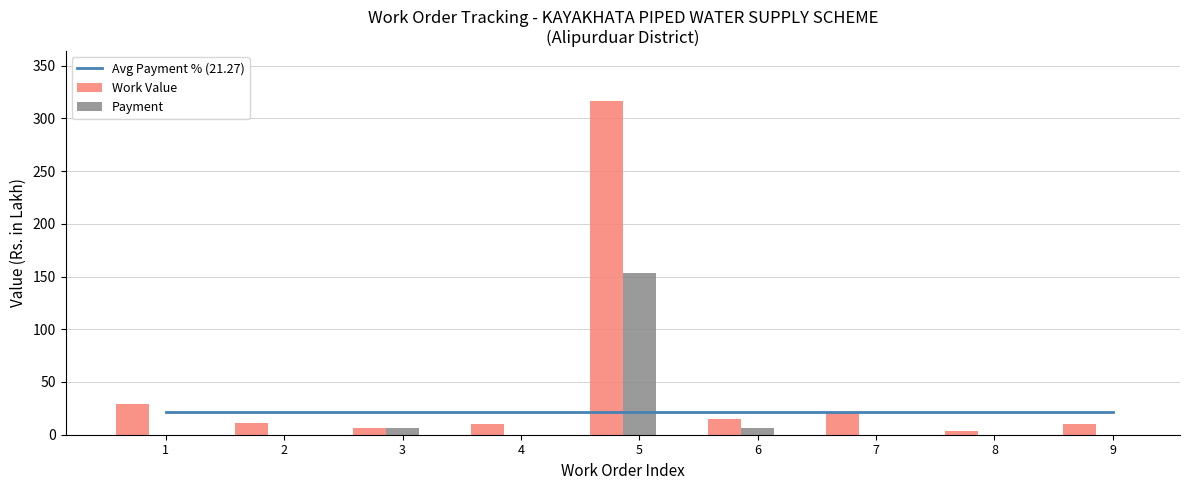

Between 4 and 1, which is larger?

4